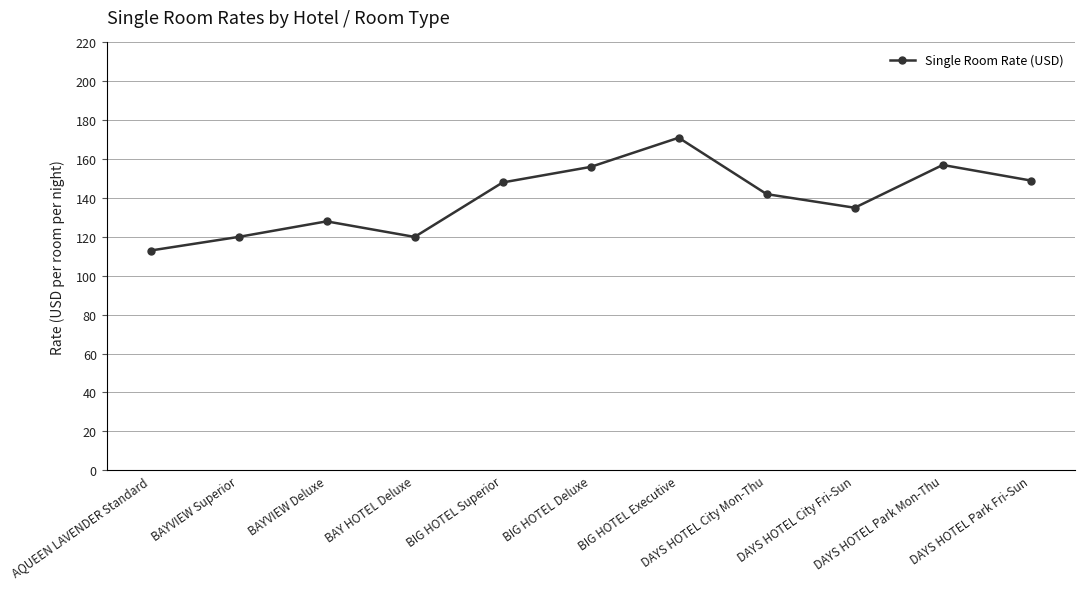

What position from the right is BAYVIEW Superior?

10